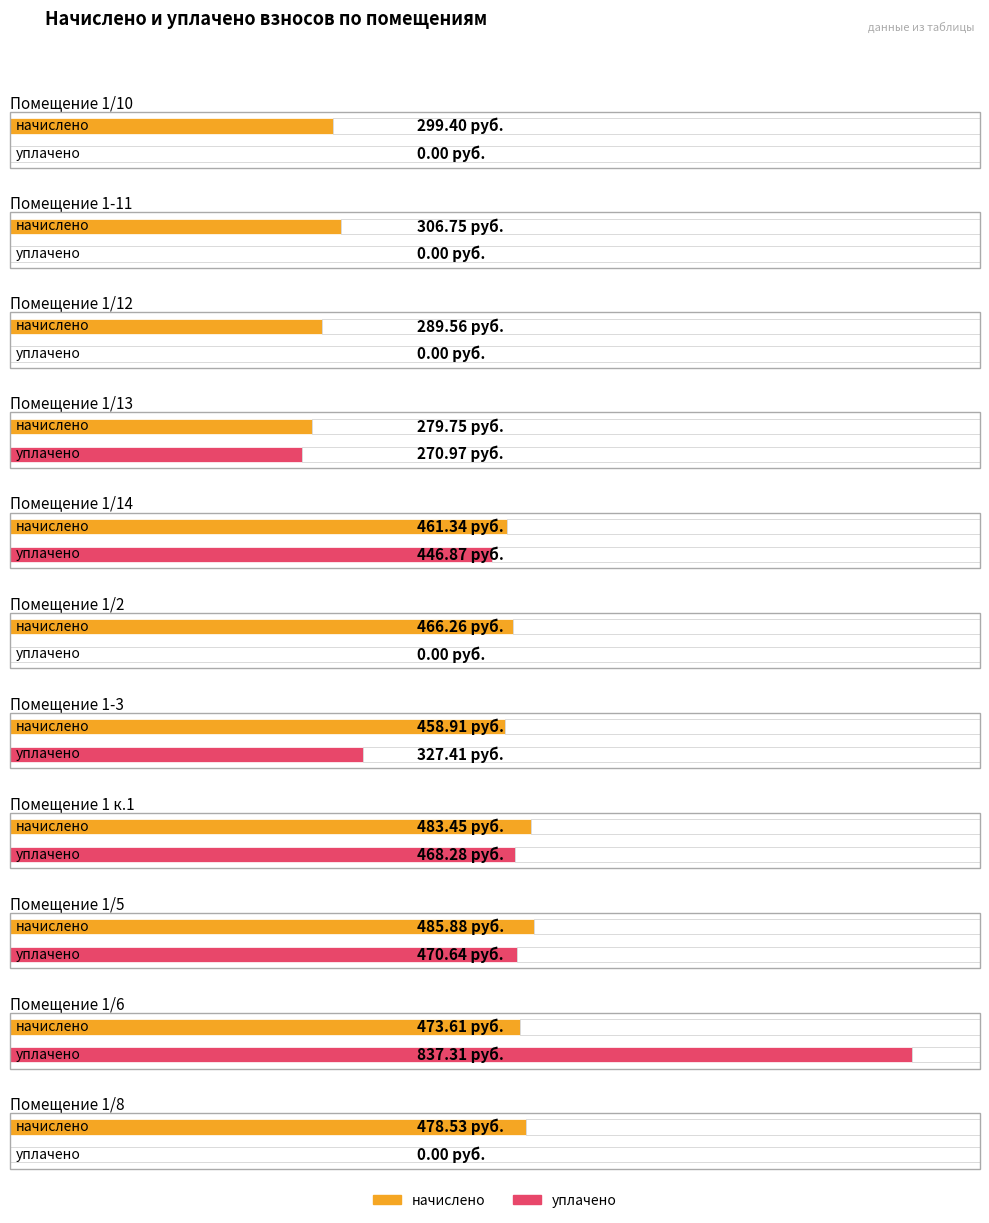

List the labels in order of уплачено value, smallest first.

1/10, 1-11, 1/12, 1/2, 1/8, 1/13, 1-3, 1/14, 1 к.1, 1/5, 1/6